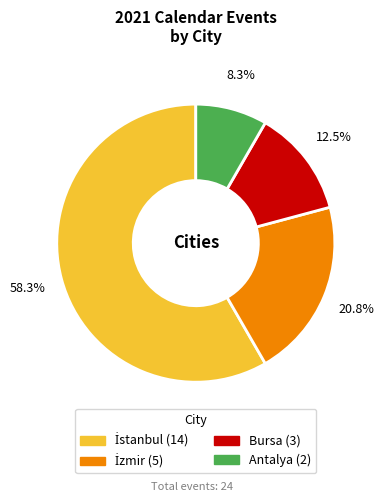

How much of the chart is everything except Antalya?

91.7%